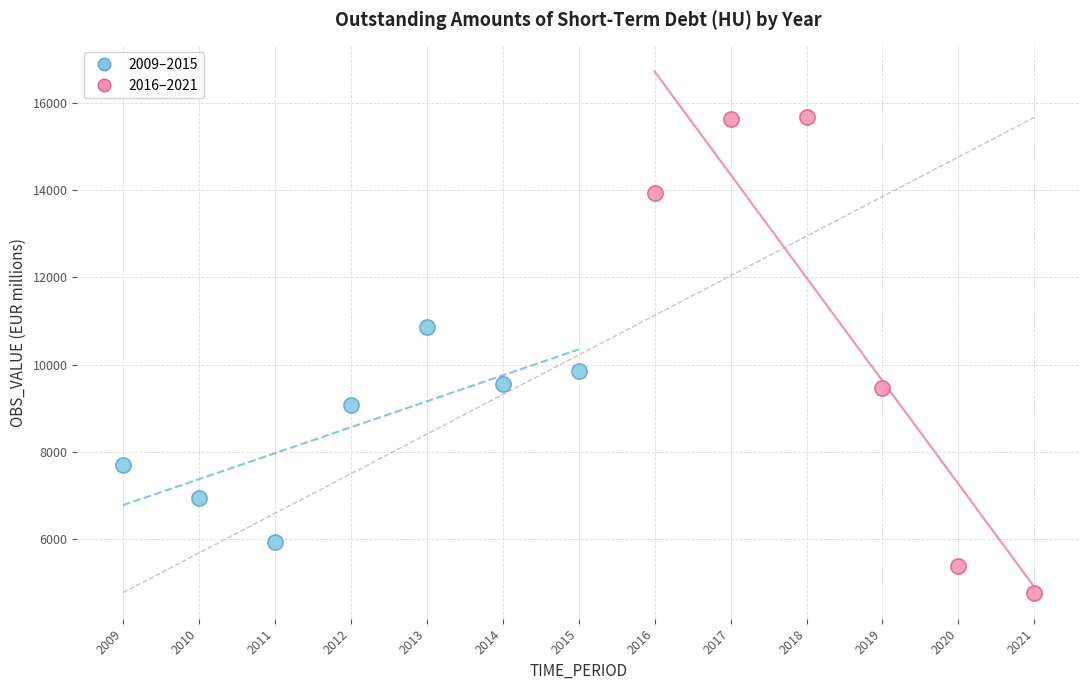

Which series reaches the minimum Y coordinate?

2016–2021